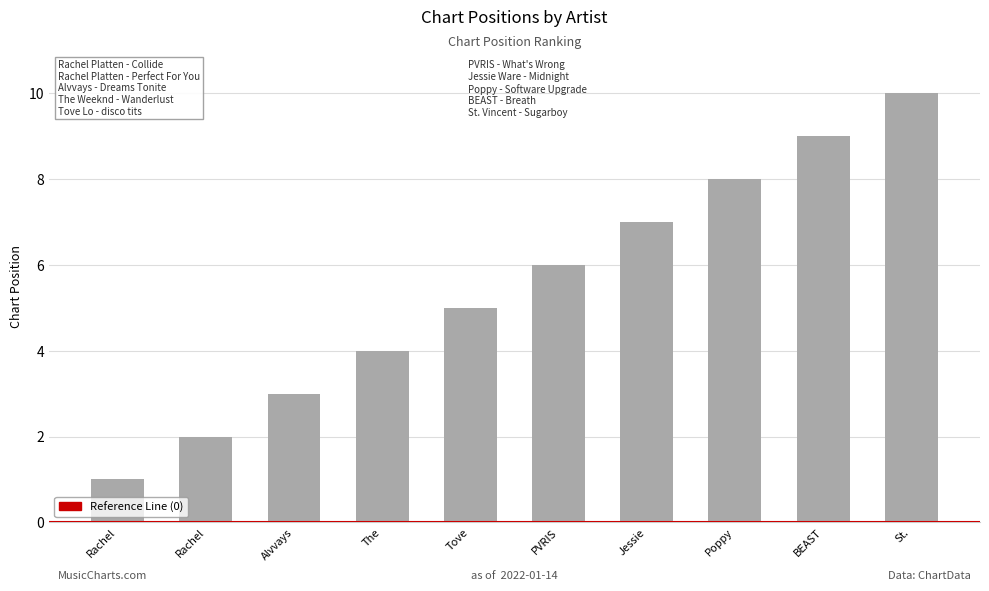

What value does the data have at Alvvays?

3